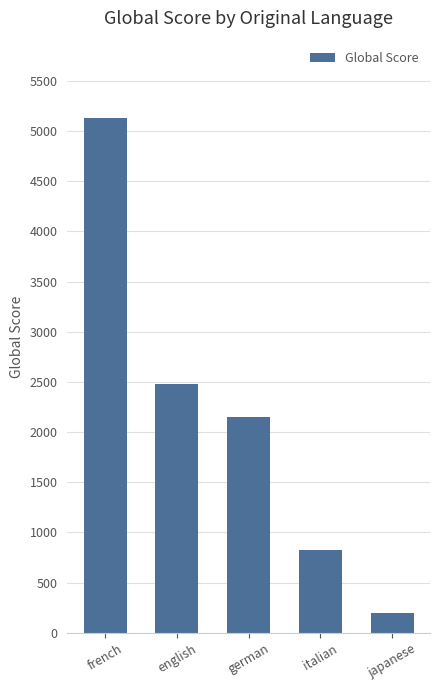

True or false: the data shows 3659 at german.

False